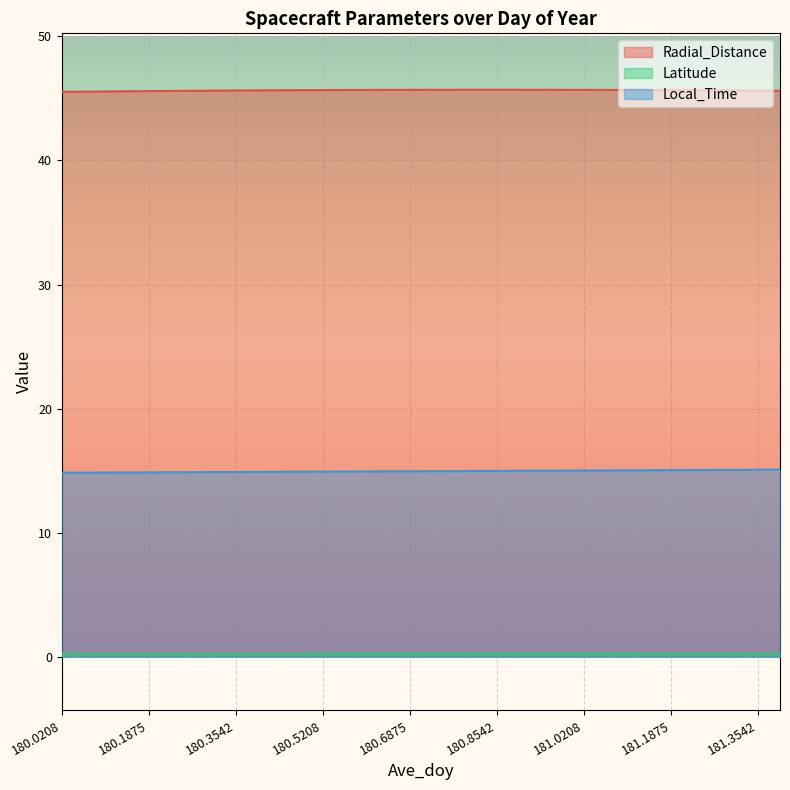

True or false: Radial_Distance has a value of 68.3 at 180.1042.

False